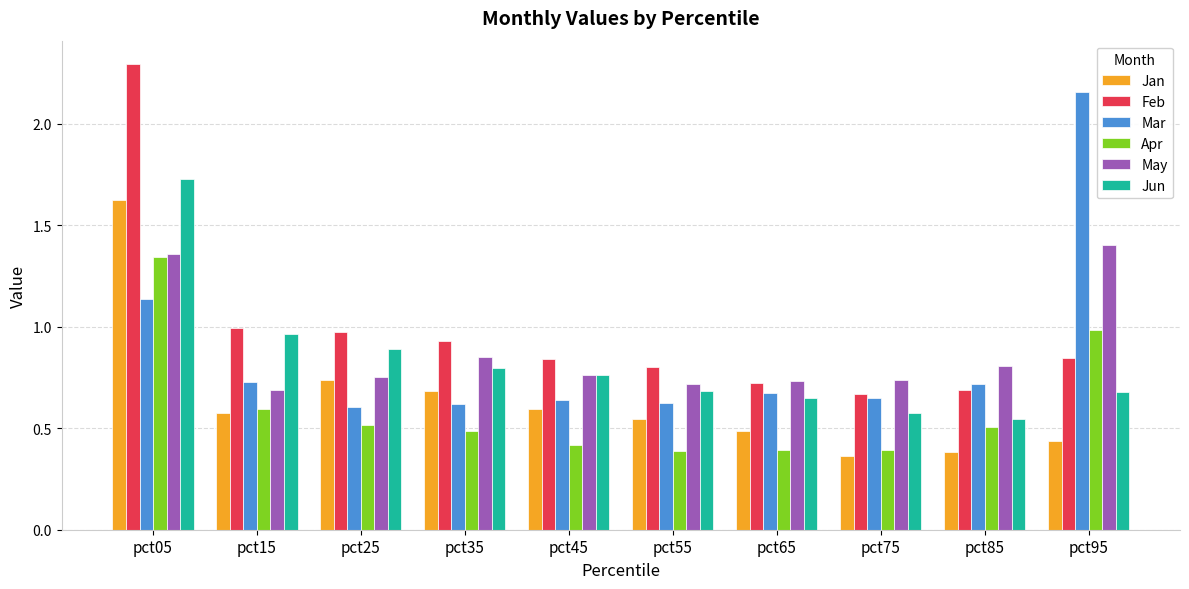

What is the total value across all series at pct45?

4.0